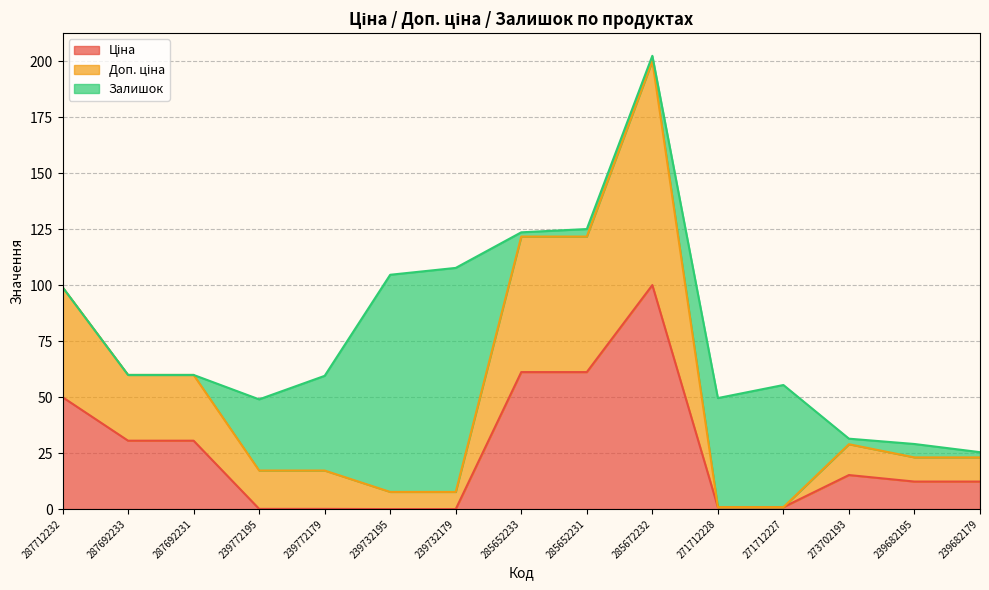

Which series has the largest range (max minus min)?

Доп. ціна